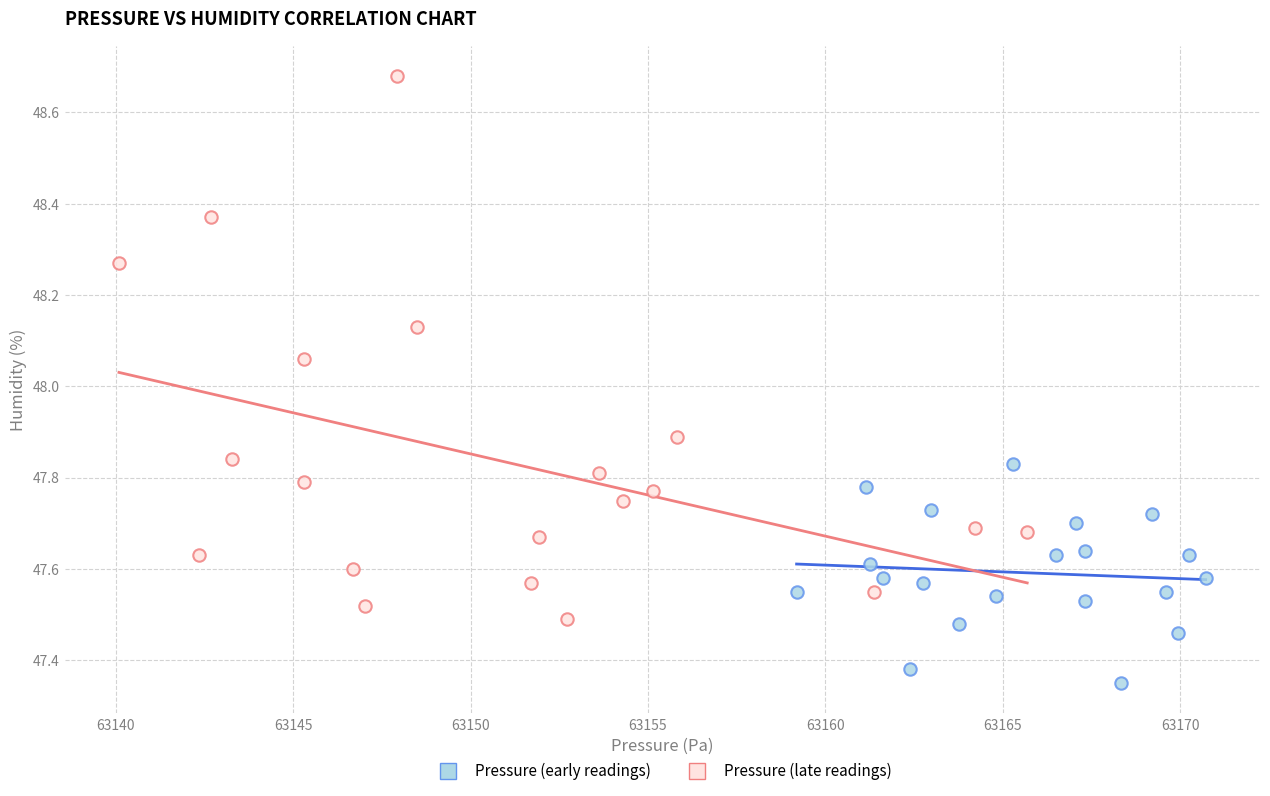

Which series has the largest Y range (max minus min)?

Pressure (late readings)